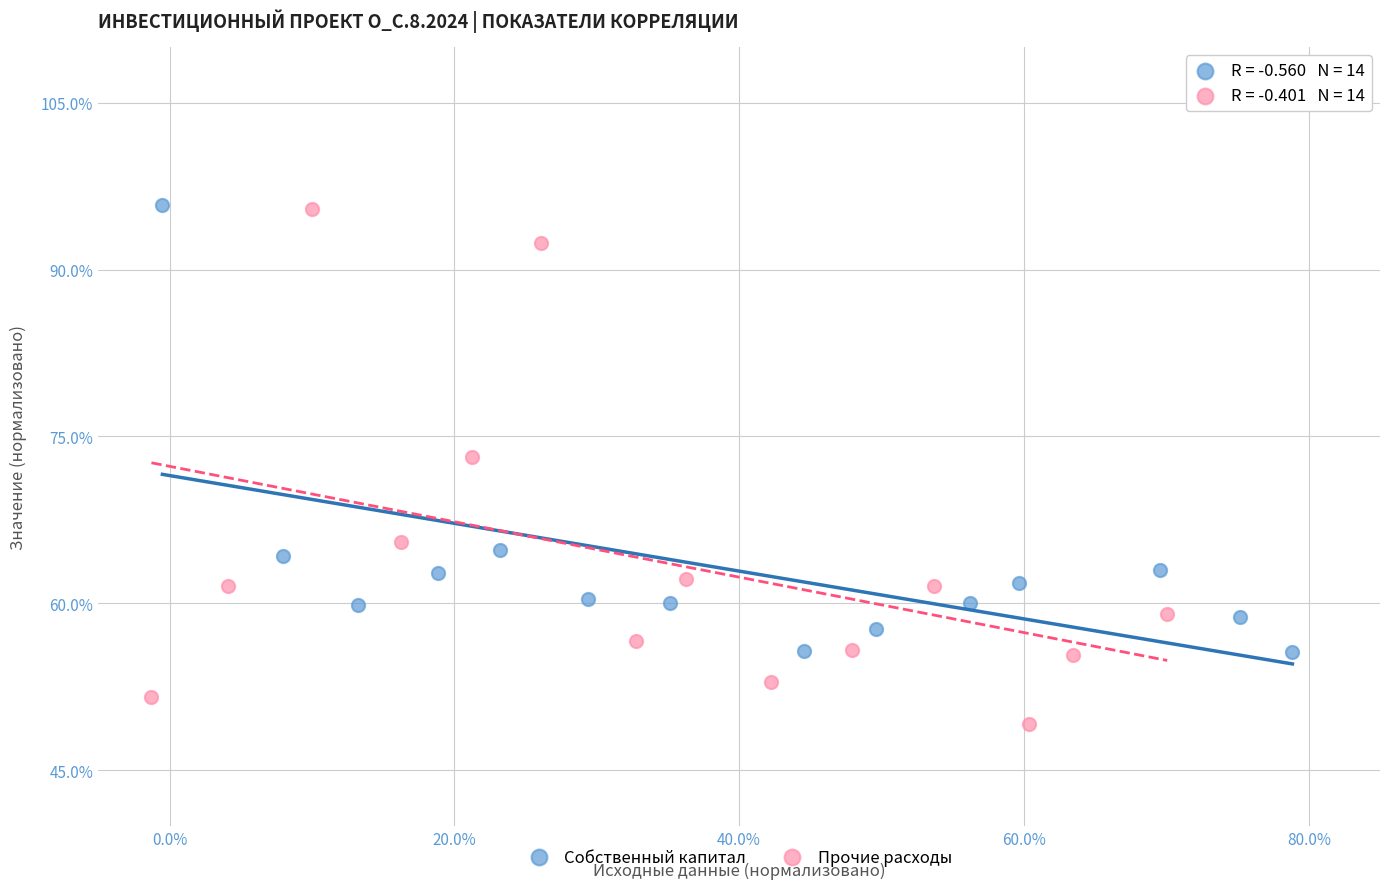

Which series reaches the minimum Y coordinate?

Прочие расходы